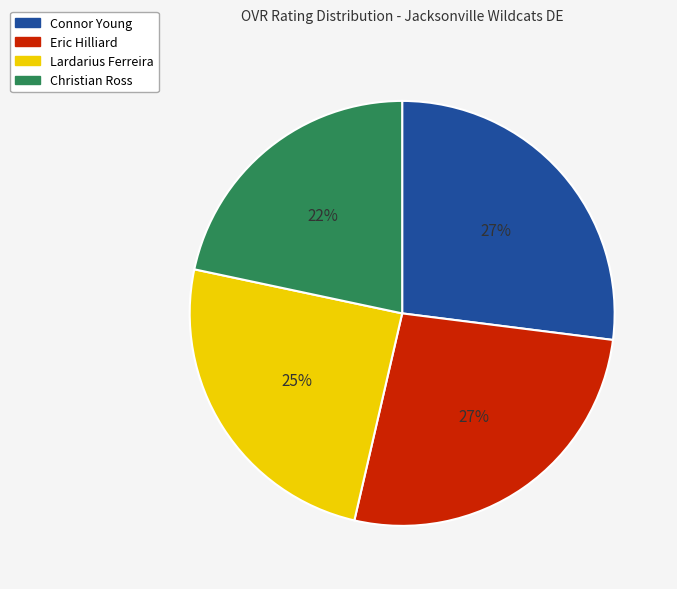

What percentage is the Lardarius Ferreira slice, to the nearest percent?

25%